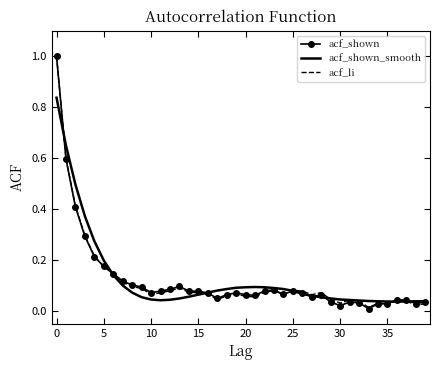

What is the maximum value shown in the chart?

1.0